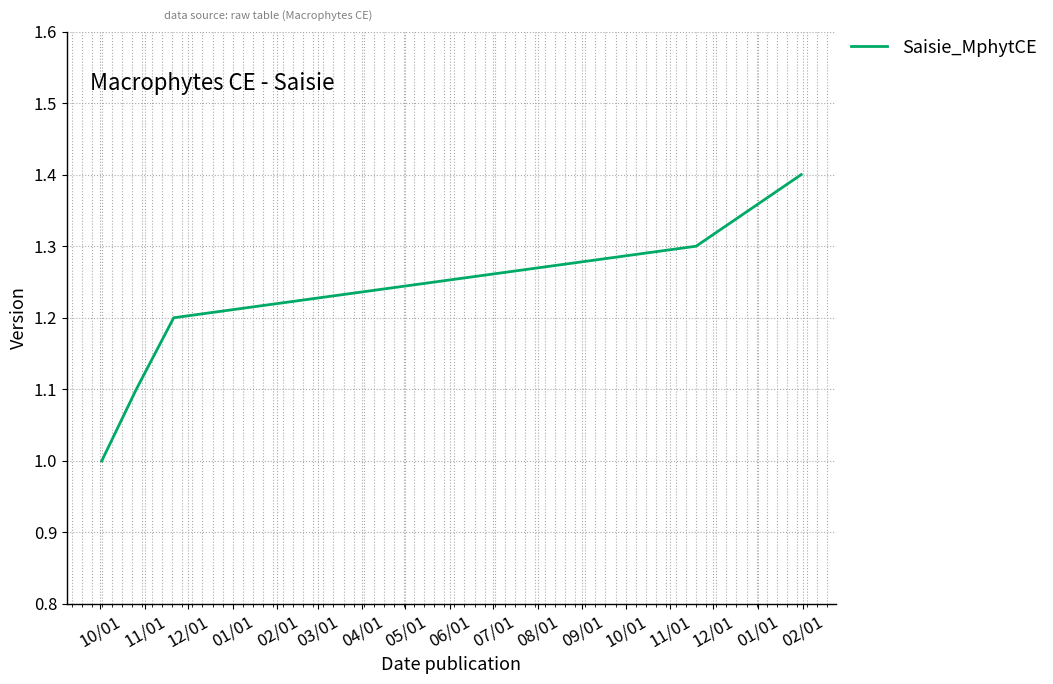

What is the difference between the maximum and minimum values?

0.4